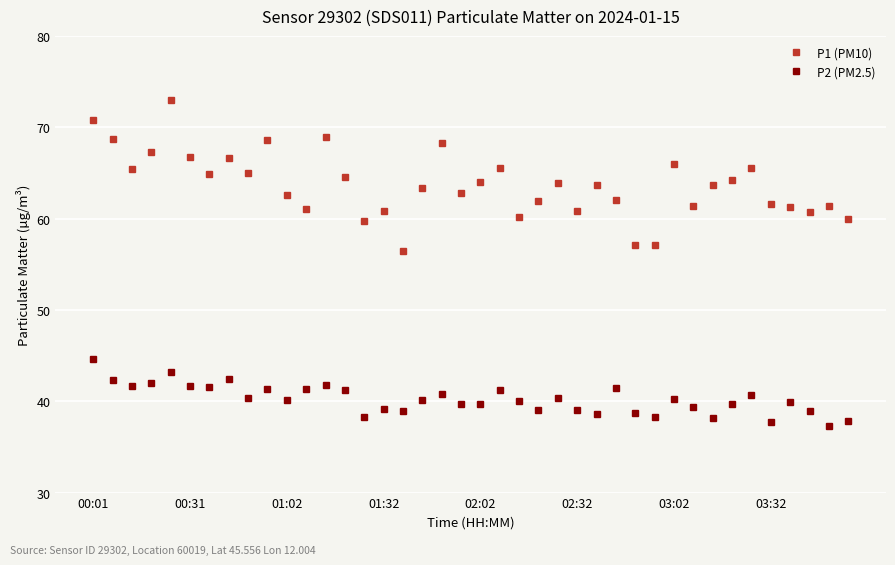

True or false: P2 (PM2.5) and P1 (PM10) cross at least once.

False